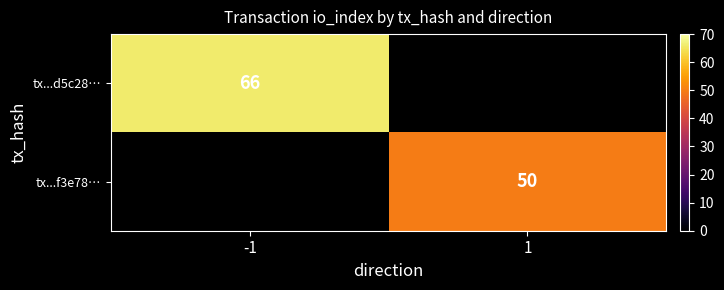

Between 1 and -1, which is larger?

-1